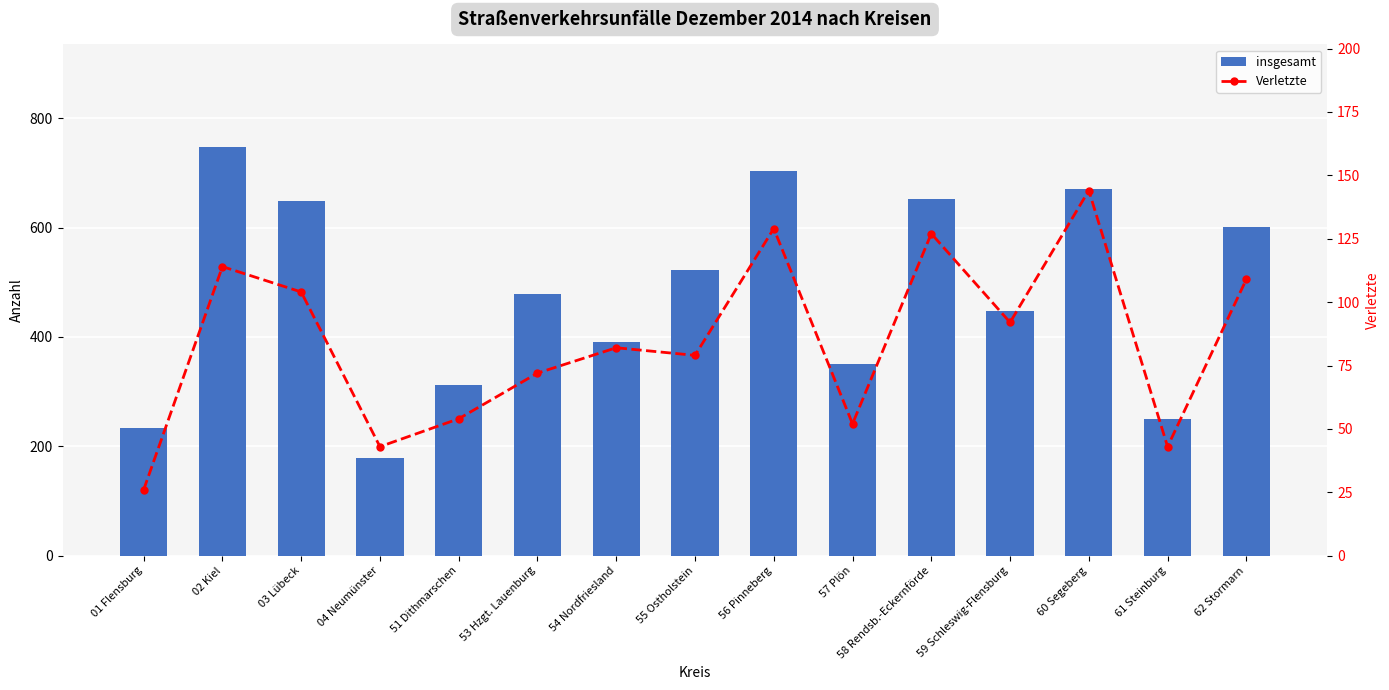

Are the bars grouped side by side (vs. stacked)?

Yes